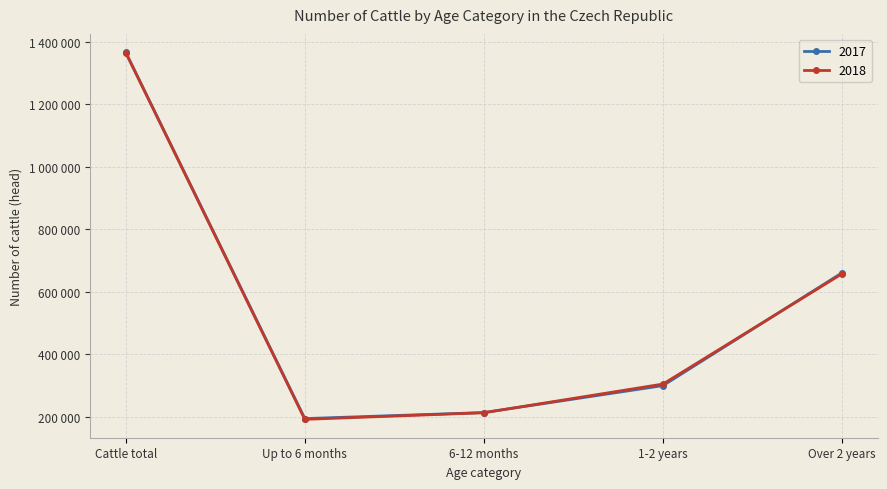

Is the value of 2017 at Over 2 years greater than the value of 2018 at Up to 6 months?

Yes